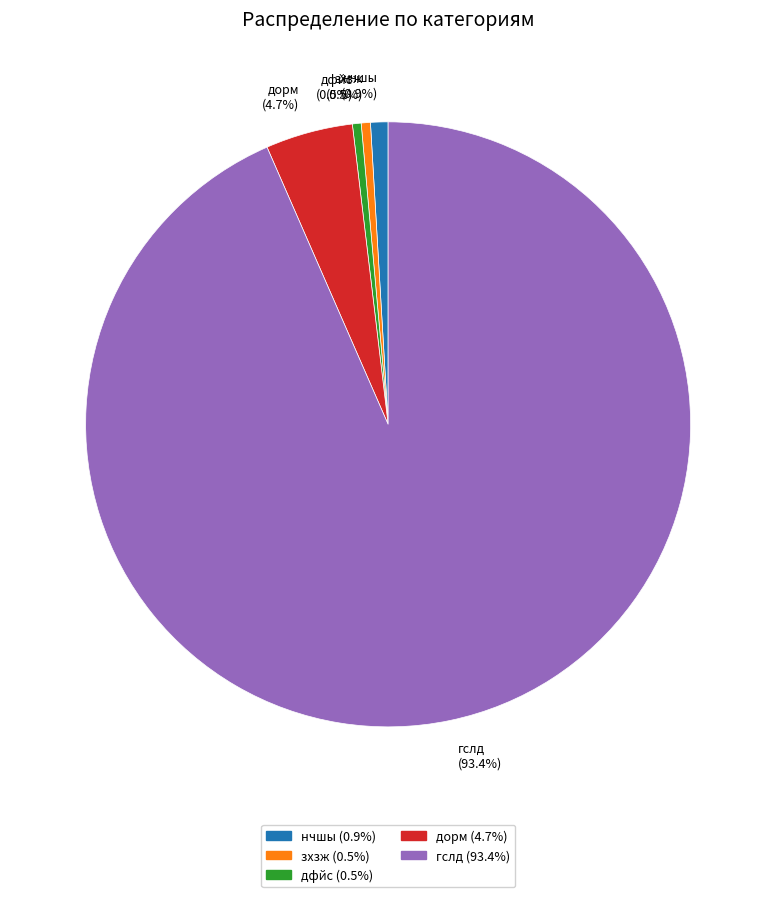

Combined, do гслд and нчшы account for over 50%?

Yes